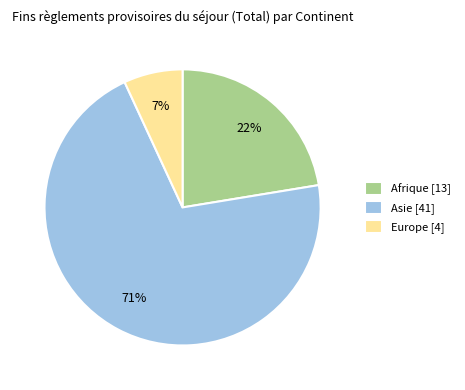

Rank the categories by value from lowest to highest.

Europe [4], Afrique [13], Asie [41]